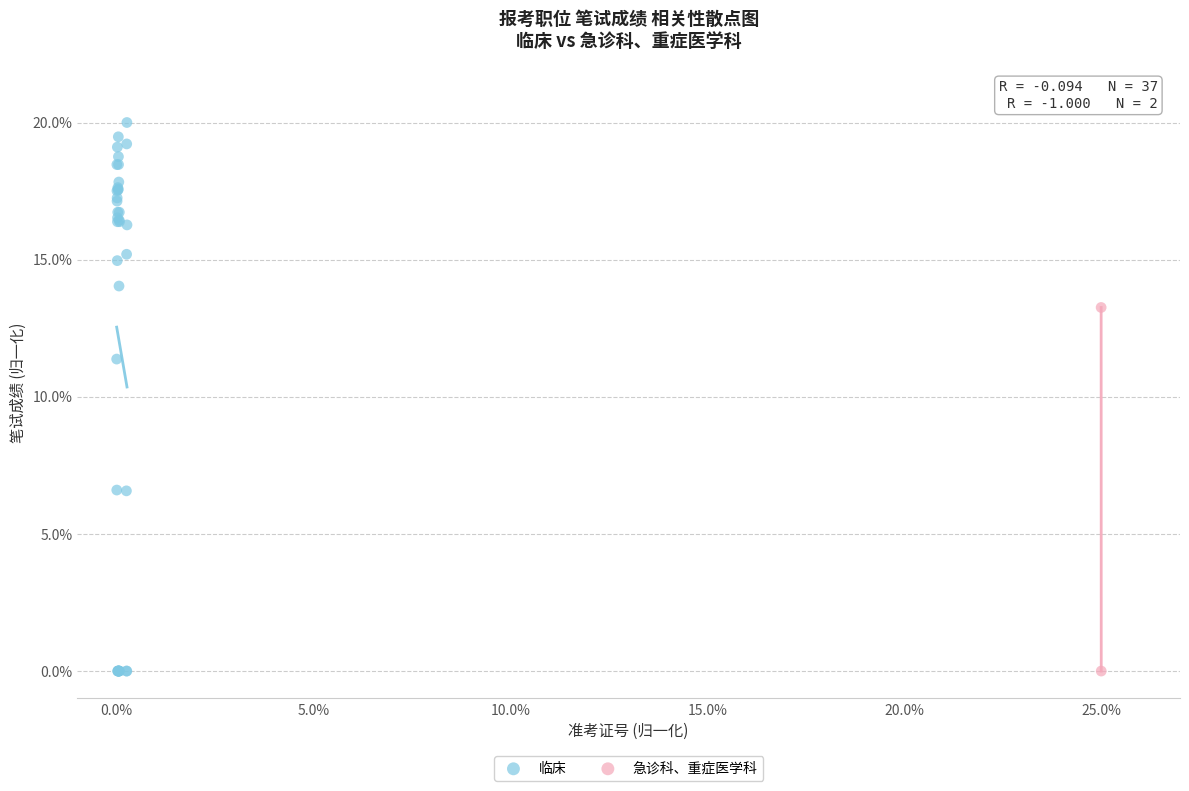

What are all the series names shown in the legend?

临床, 急诊科、重症医学科